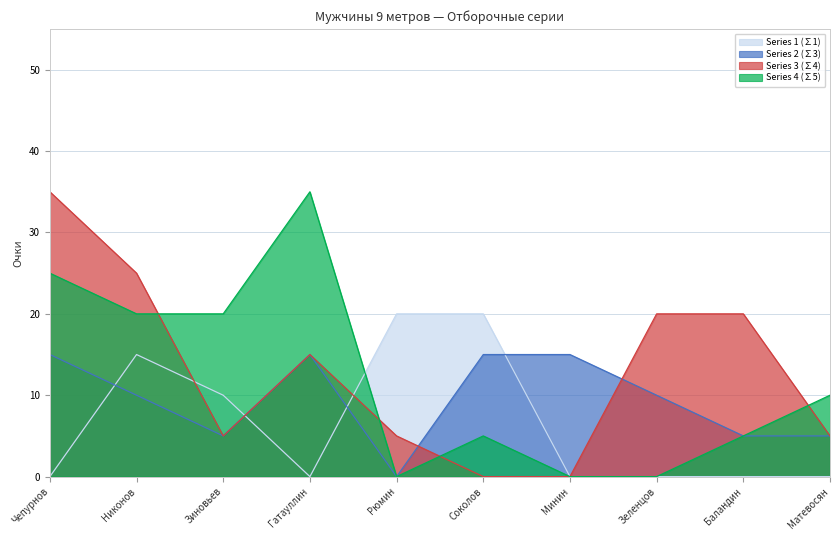

Is the value of Series 2 (∑3) at Минин greater than the value of Series 3 (∑4) at Баландин?

No